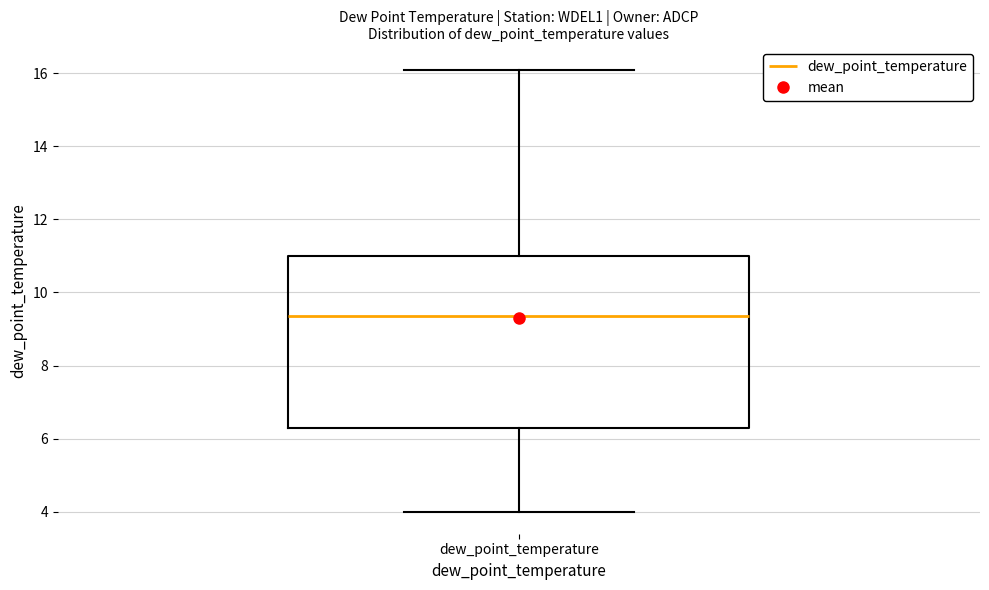

Read this box plot against the y-axis: the position of the median line, the range covered by the box, and the ends of both whiskers. The values are not printed on the chart, so give them approximately, as read against the axis.

median 9.4, box 6.4 to 11.0, whiskers 4.0 to 16.2